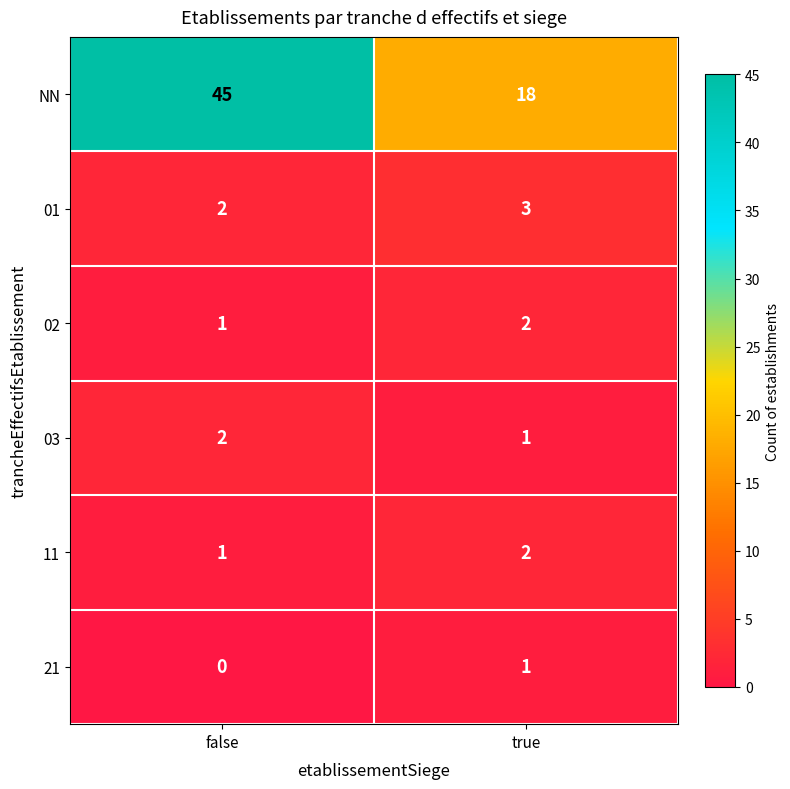

What is the minimum value for NN?

18